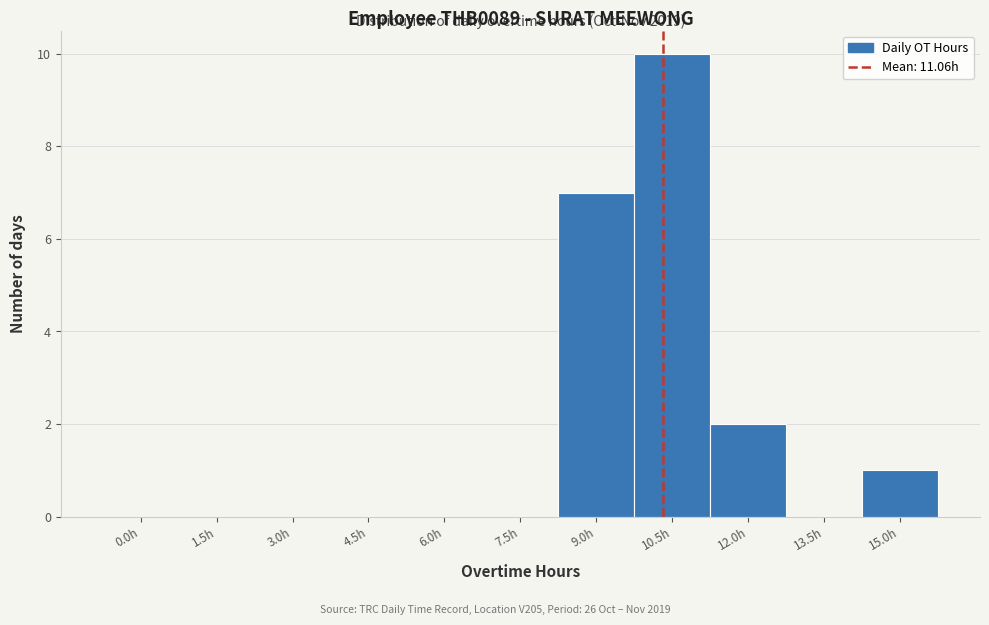

Reading left to right, transcribe all the data shown in this chart.

0.0h=0	1.5h=0	3.0h=0	4.5h=0	6.0h=0	7.5h=0	9.0h=7	10.5h=10	12.0h=2	13.5h=0	15.0h=1